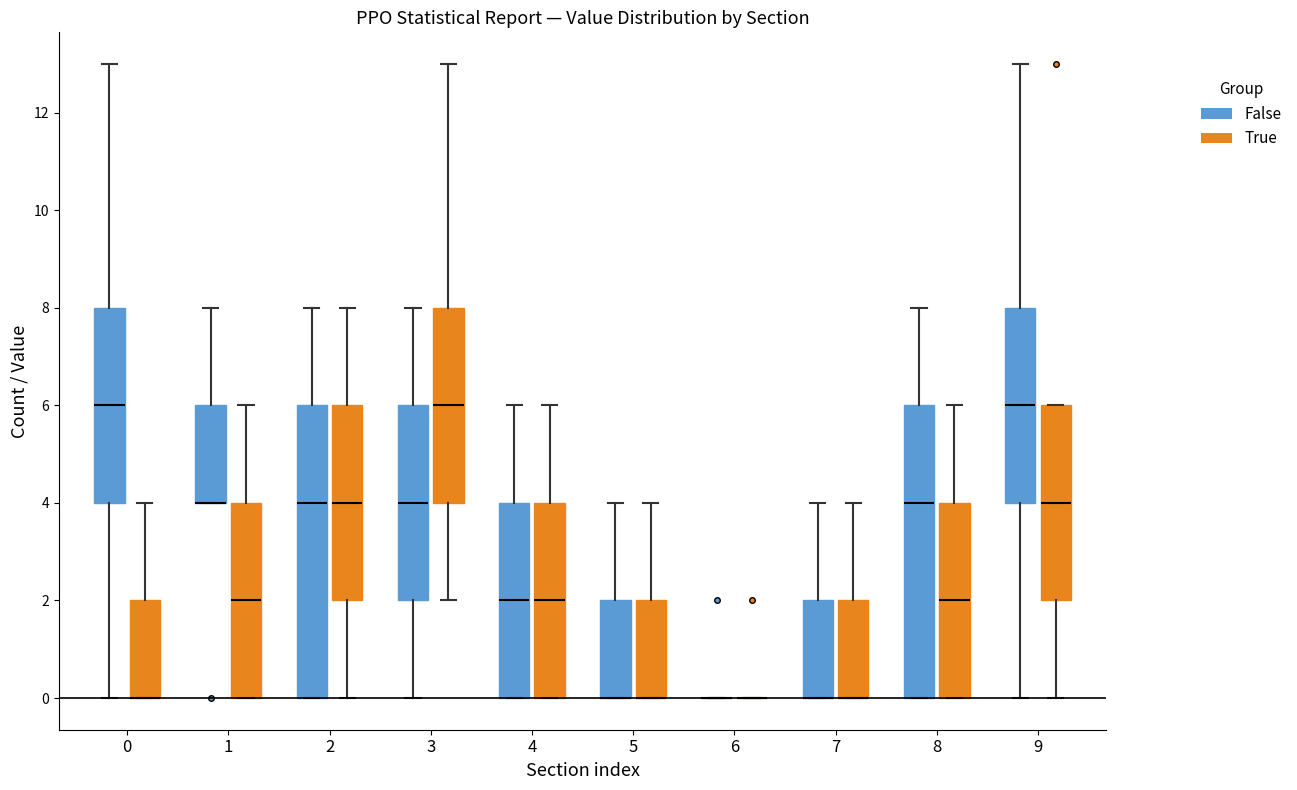

Reading left to right, transcribe this box plot: for each box, give where its median line is, the range the box spans, and where its two whiskers end, as read against the y-axis. The values are not printed on the chart, so give them approximately, as read against the axis.

0 (False): median 6, box 4 to 8, whiskers 0 to 13
0 (True): median 0 (drawn on the box's lower edge), box 0 to 2, whiskers 0 to 4
1 (False): median 4 (drawn on the box's lower edge), box 4 to 6, whiskers 4 to 8
1 (True): median 2, box 0 to 4, whiskers 0 to 6
2 (False): median 4, box 0 to 6, whiskers 0 to 8
2 (True): median 4, box 2 to 6, whiskers 0 to 8
3 (False): median 4, box 2 to 6, whiskers 0 to 8
3 (True): median 6, box 4 to 8, whiskers 2 to 13
4 (False): median 2, box 0 to 4, whiskers 0 to 6
4 (True): median 2, box 0 to 4, whiskers 0 to 6
5 (False): median 0 (drawn on the box's lower edge), box 0 to 2, whiskers 0 to 4
5 (True): median 0 (drawn on the box's lower edge), box 0 to 2, whiskers 0 to 4
6 (False): box collapsed to a line at 0, whiskers 0 to 0
6 (True): box collapsed to a line at 0, whiskers 0 to 0
7 (False): median 0 (drawn on the box's lower edge), box 0 to 2, whiskers 0 to 4
7 (True): median 0 (drawn on the box's lower edge), box 0 to 2, whiskers 0 to 4
8 (False): median 4, box 0 to 6, whiskers 0 to 8
8 (True): median 2, box 0 to 4, whiskers 0 to 6
9 (False): median 6, box 4 to 8, whiskers 0 to 13
9 (True): median 4, box 2 to 6, whiskers 0 to 6